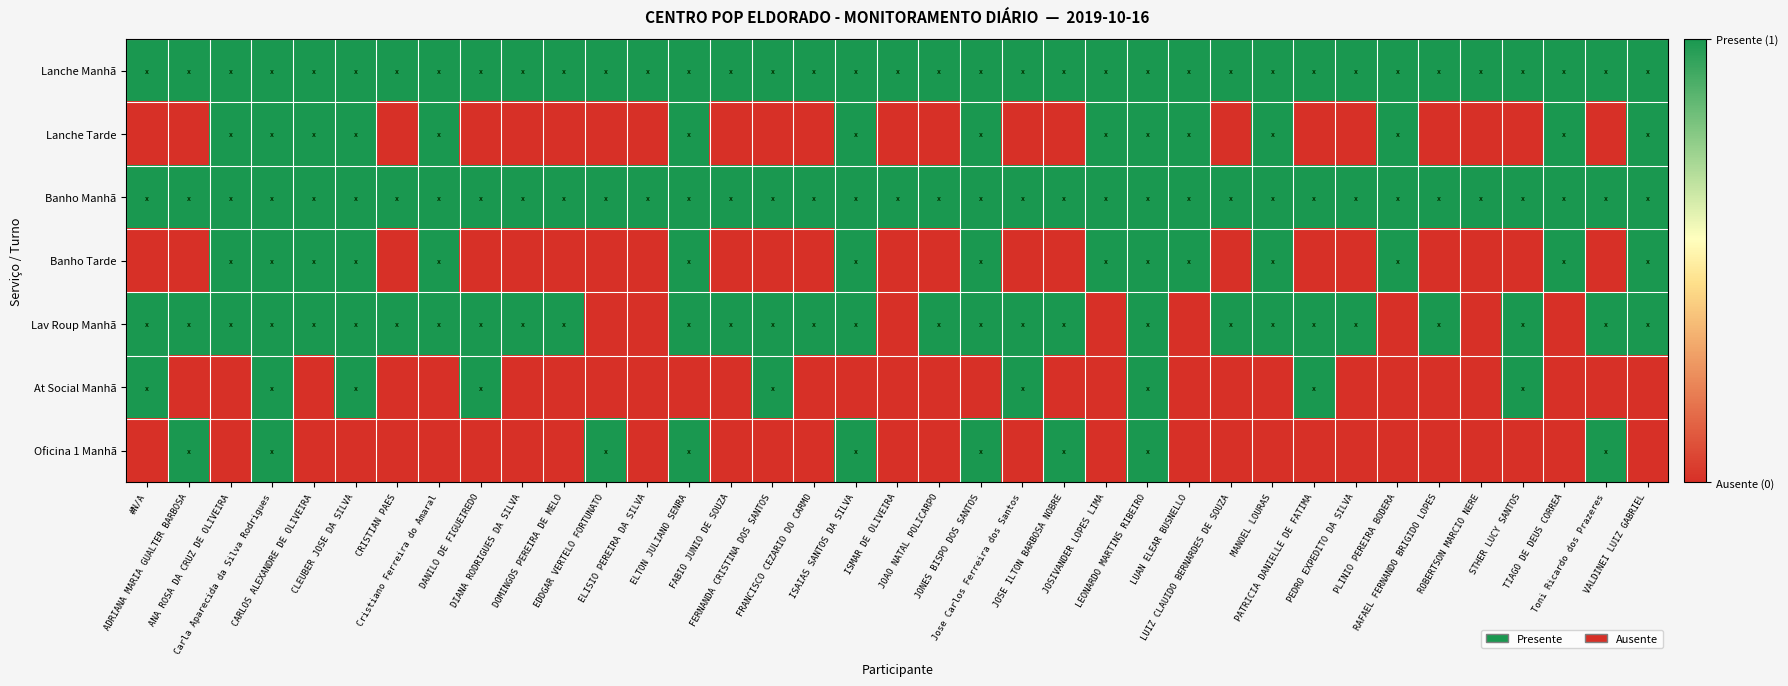

What is the maximum value shown in the chart?

1